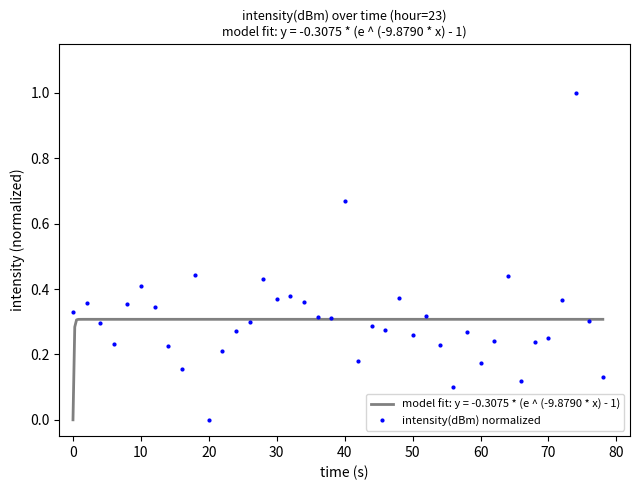

Which category has the lowest value in the intensity(dBm) normalized series?

20